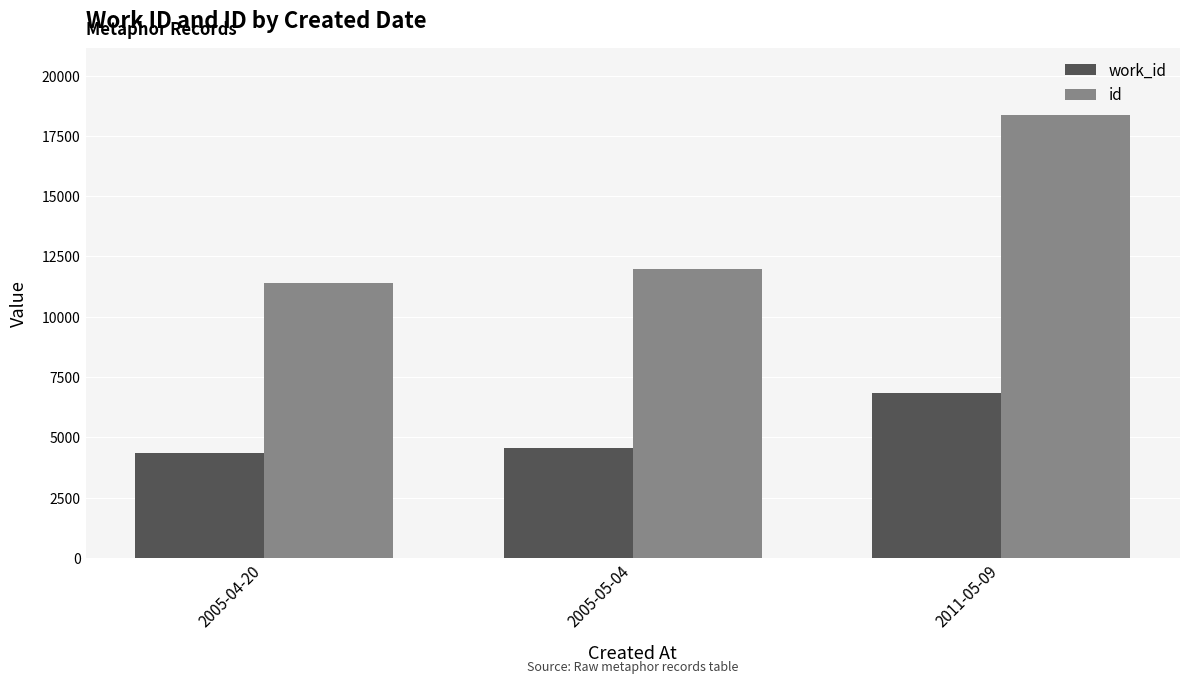

Reading right to left, transcribe all the data shown in this chart.

work_id: 6843	4555	4344
id: 18373	11971	11379